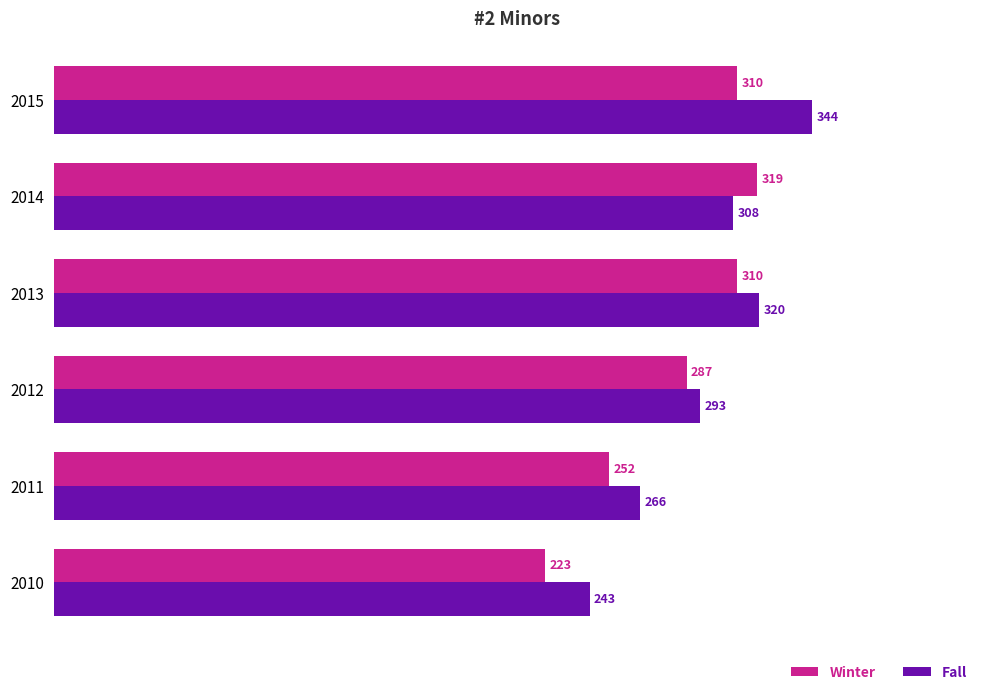

What is the difference between the maximum and second lowest values in the Winter series?

67